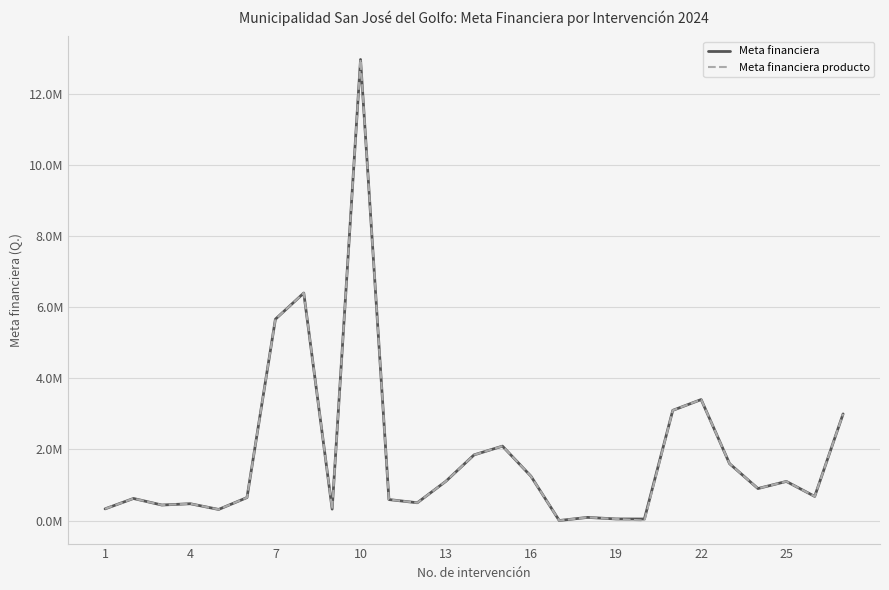

Reading left to right, transcribe all the data shown in this chart.

Meta financiera: 328160.0	620386.4	436030.9	472771.9	312000.0	646622.0	5663814.1	6400873.9	321382.4	12971853.8	590000.0	500000.0	1100000.0	1847090.8	2093121.4	1250000.0	0.0	88200.0	44481.5	42210.0	3100000.0	3403559.0	1600000.0	900000.0	1100000.0	678559.0	3000000.0
Meta financiera producto: 328160.0	620386.4	436030.9	472771.9	312000.0	646622.0	5663814.1	6400873.9	321382.4	12971853.8	590000.0	500000.0	1100000.0	1847090.8	2093121.4	1250000.0	0.0	88200.0	44481.5	0.0	3100000.0	3403559.0	1600000.0	900000.0	1100000.0	678559.0	3000000.0